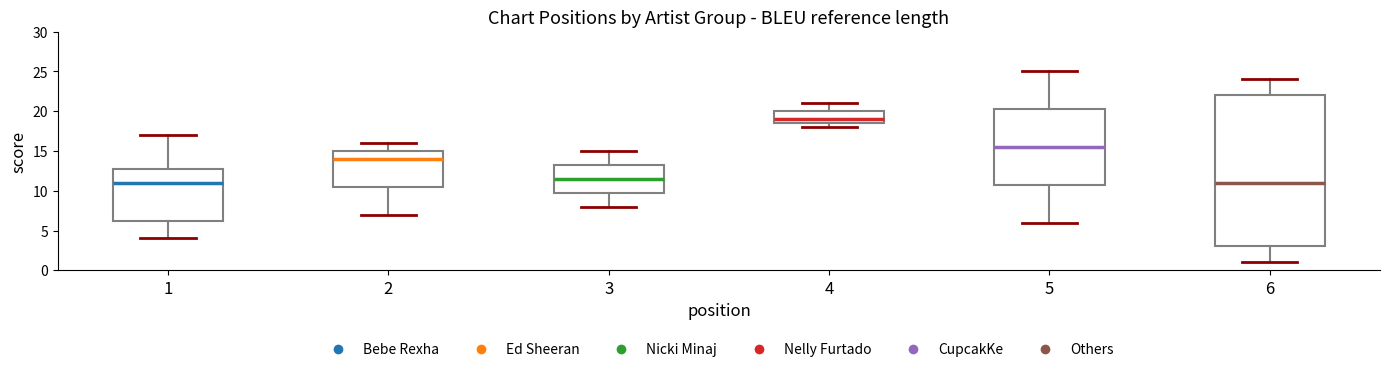

Where does the median line of the box at x = 4 sit on the y-axis? The values are not printed on the chart, so give them approximately, as read against the axis.

19.0